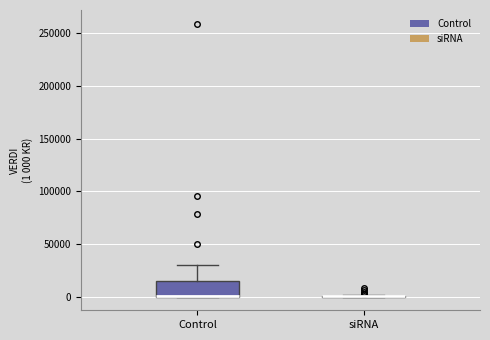

Reading left to right, read every box against the y-axis: the position of its median line, the range the box covers, and the ends of its whiskers. The values are not printed on the chart, so give them approximately, as read against the axis.

Control: median 0 (drawn on the box's lower edge), box 0 to 15000, whiskers 0 to 30000
siRNA: box collapsed to a line at 0, whiskers 0 to 0